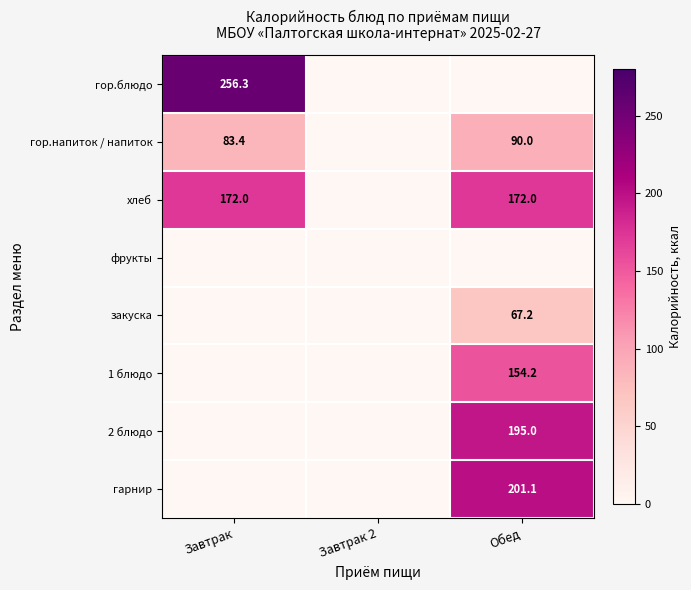

True or false: 1 блюдо has a value of 154.2 at Обед.

True